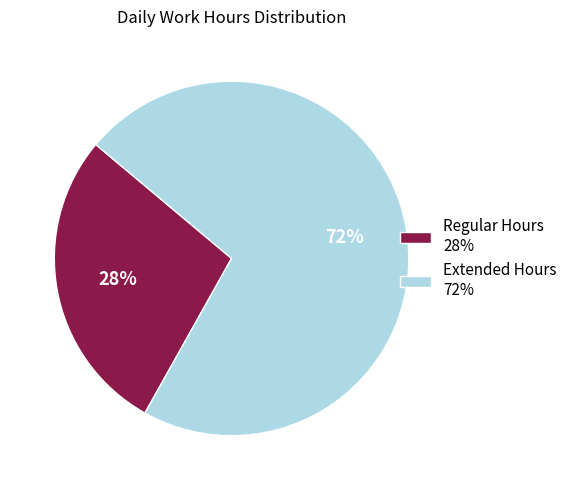

Does any single category account for the majority?

Yes